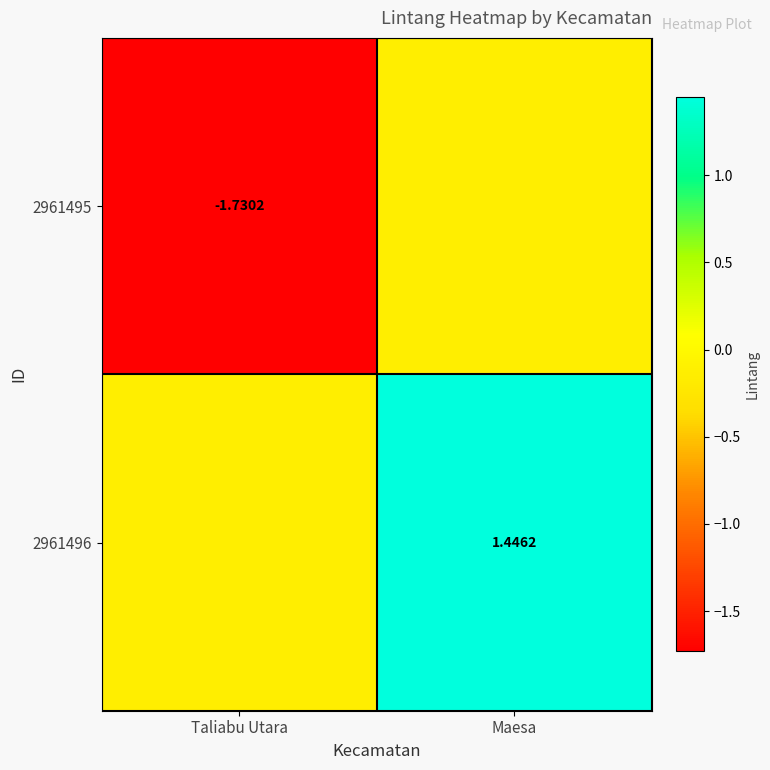

Which category has the highest value in the 2961496 series?

Maesa